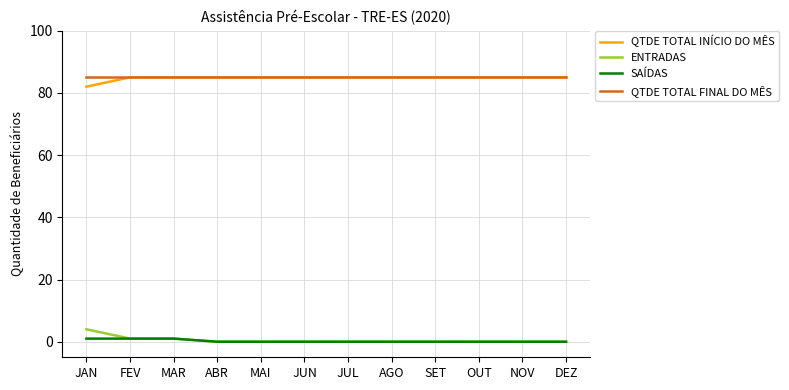

What position from the left is DEZ?

12